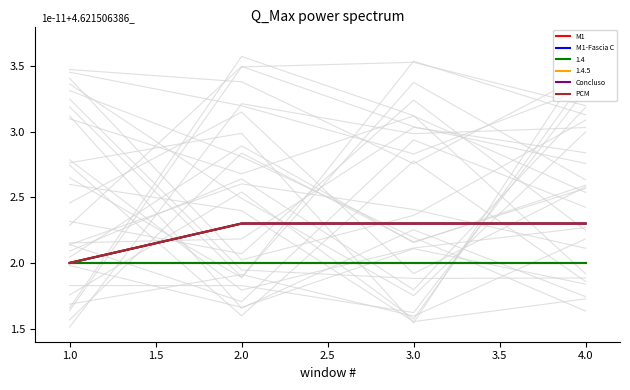

The M1 series shows 3.1 at 2.0. True or false?

False